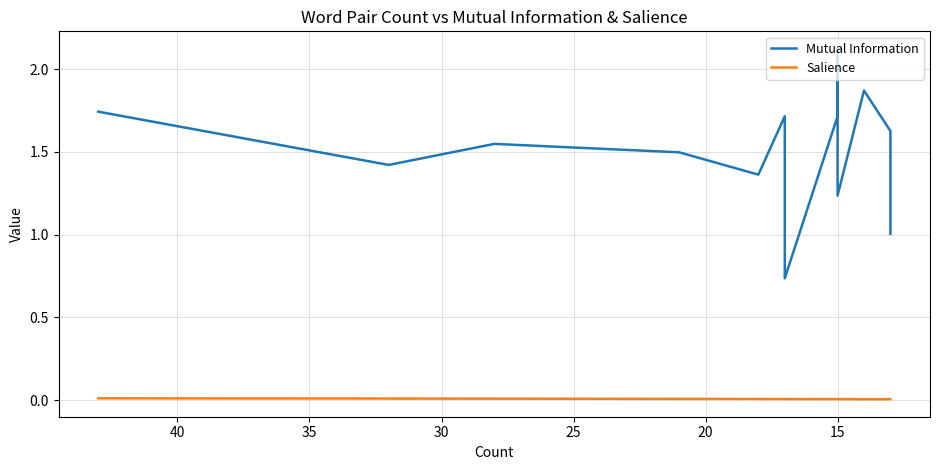

At which category does the chart reach its minimum across all series?

13